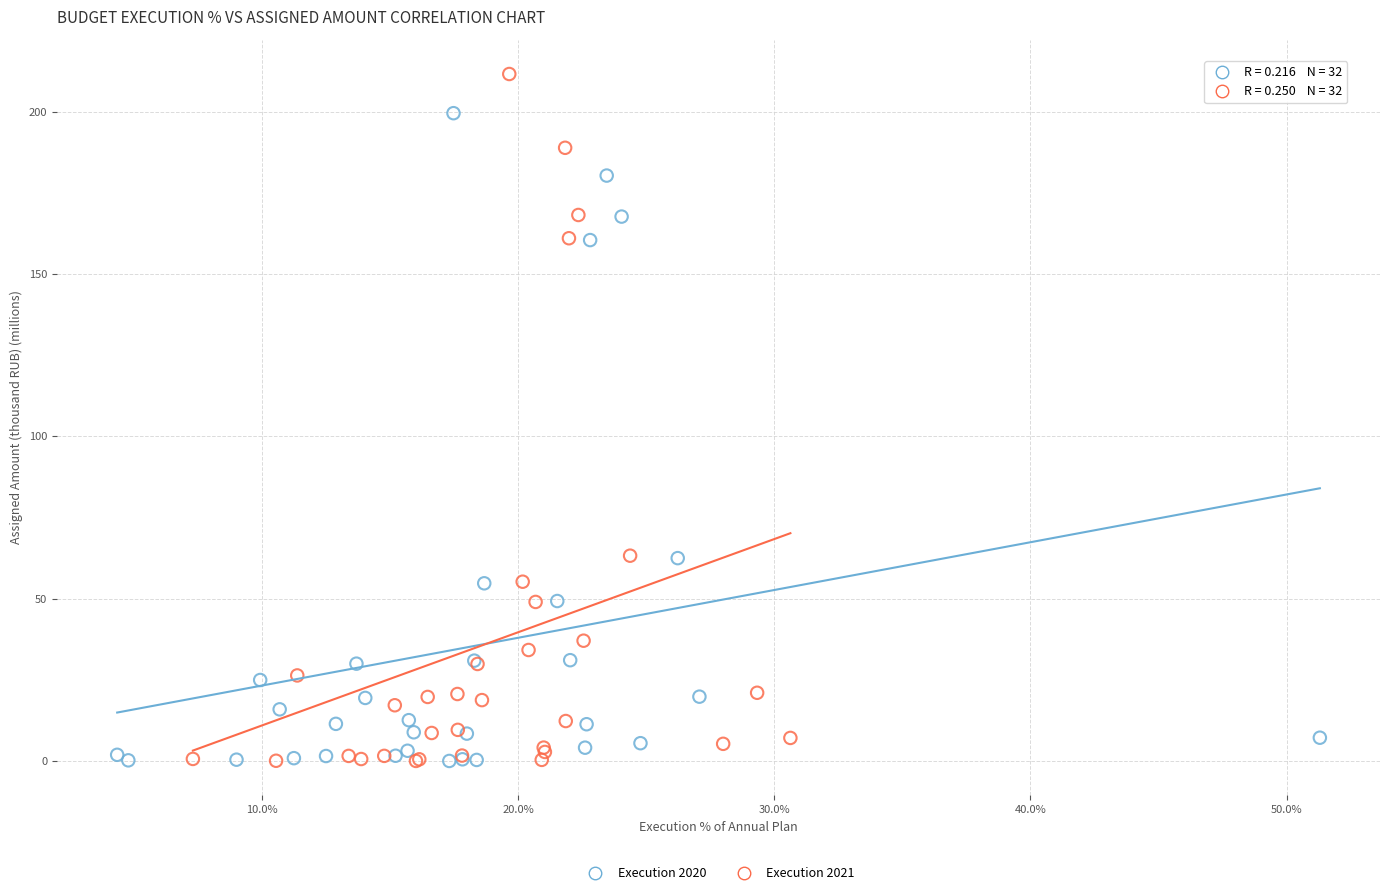

What are all the series names shown in the legend?

Execution 2020, Execution 2021